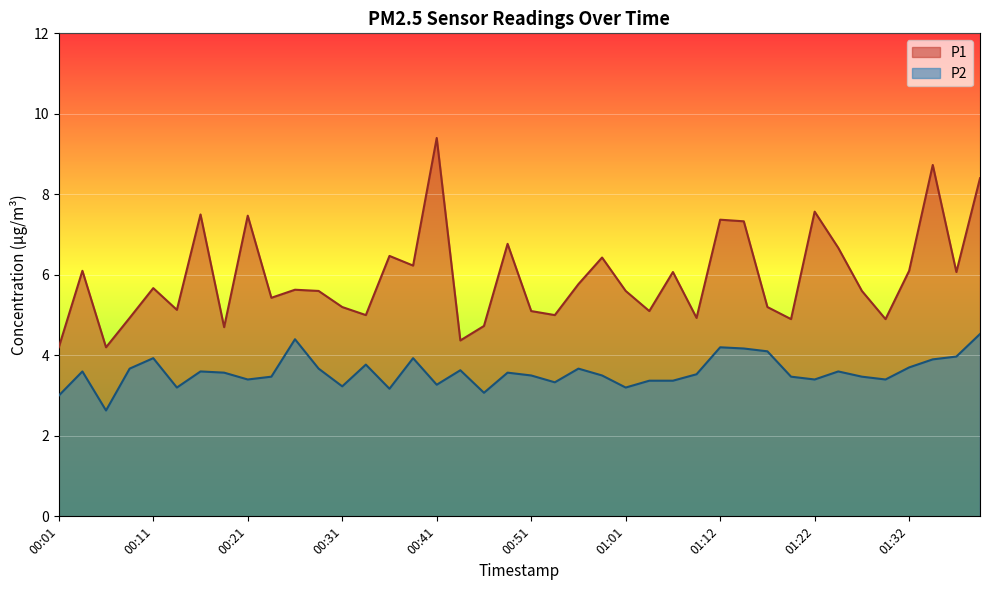

True or false: P2 has more than 0 points higher than both neighbors.

True